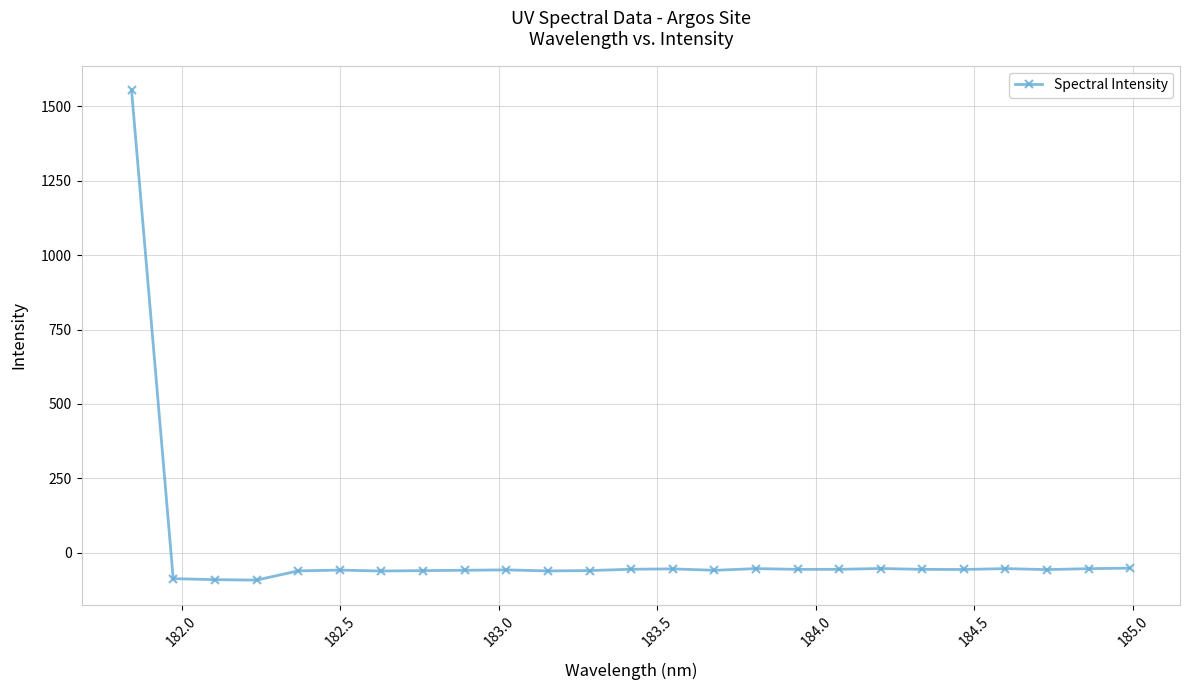

How many data points are above -56?

10